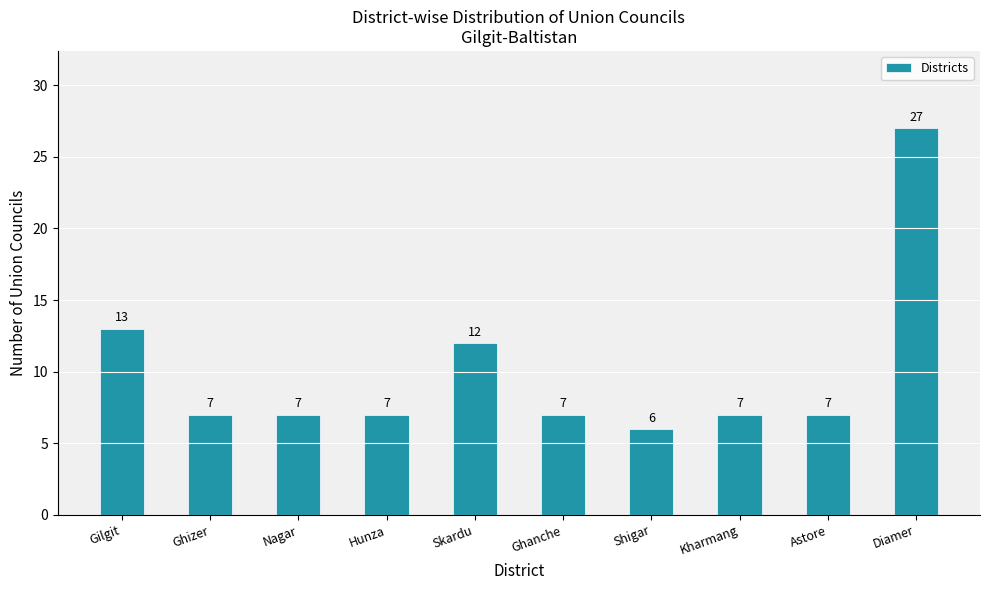

The value at Shigar is 10. True or false?

False